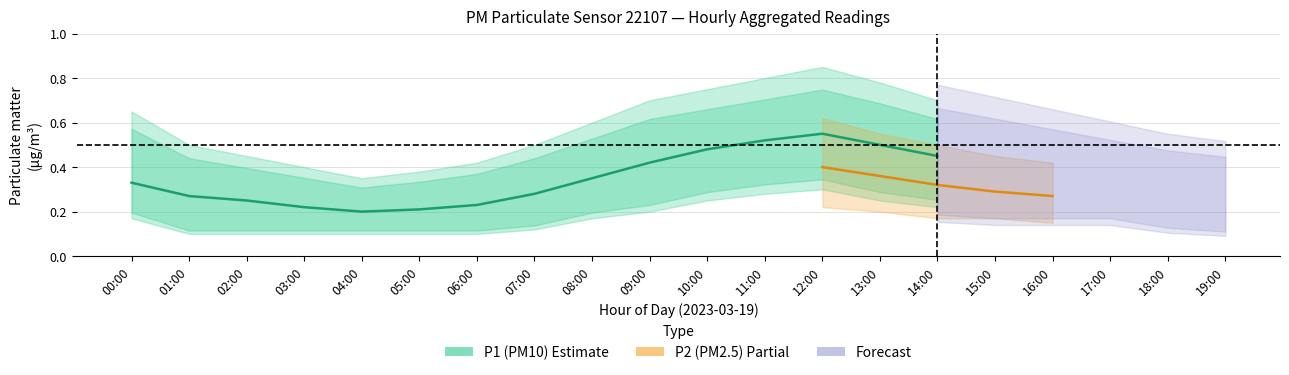

What is the label of the 19th point from the left?

18:00